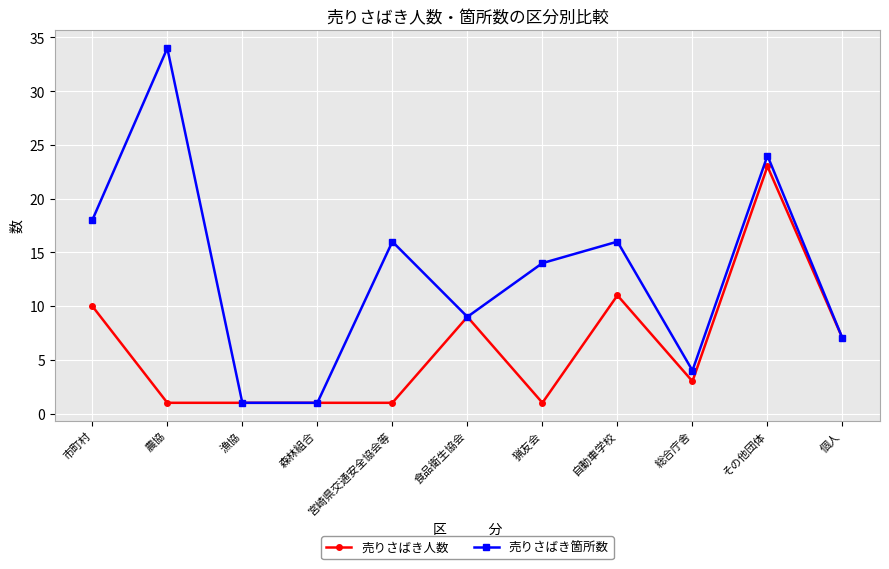

Between 宮崎県交通安全協会等 and 自動車学校, which series saw the biggest shift?

売りさばき人数